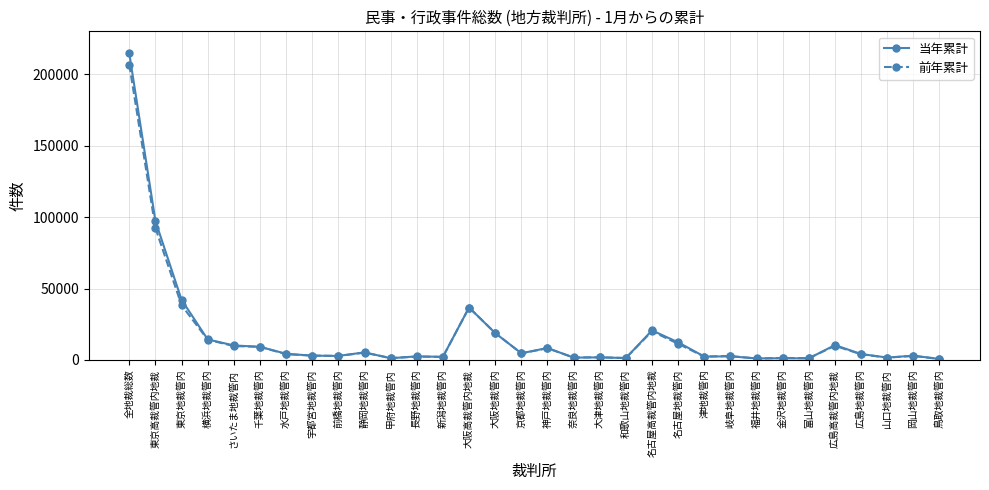

The value of 当年累計 at 東京地裁管内 is 42116. True or false?

True